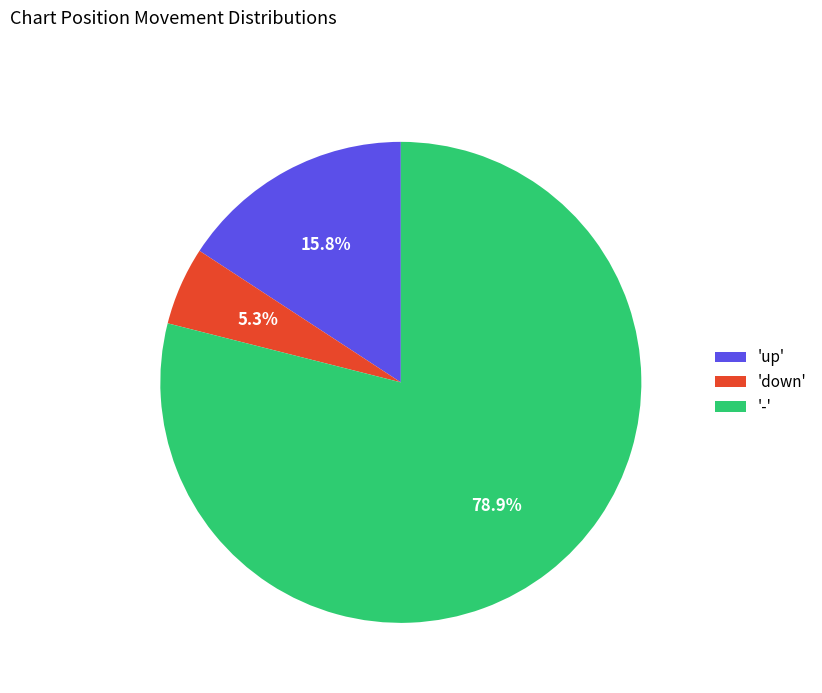

Count the number of slices in the pie.

3